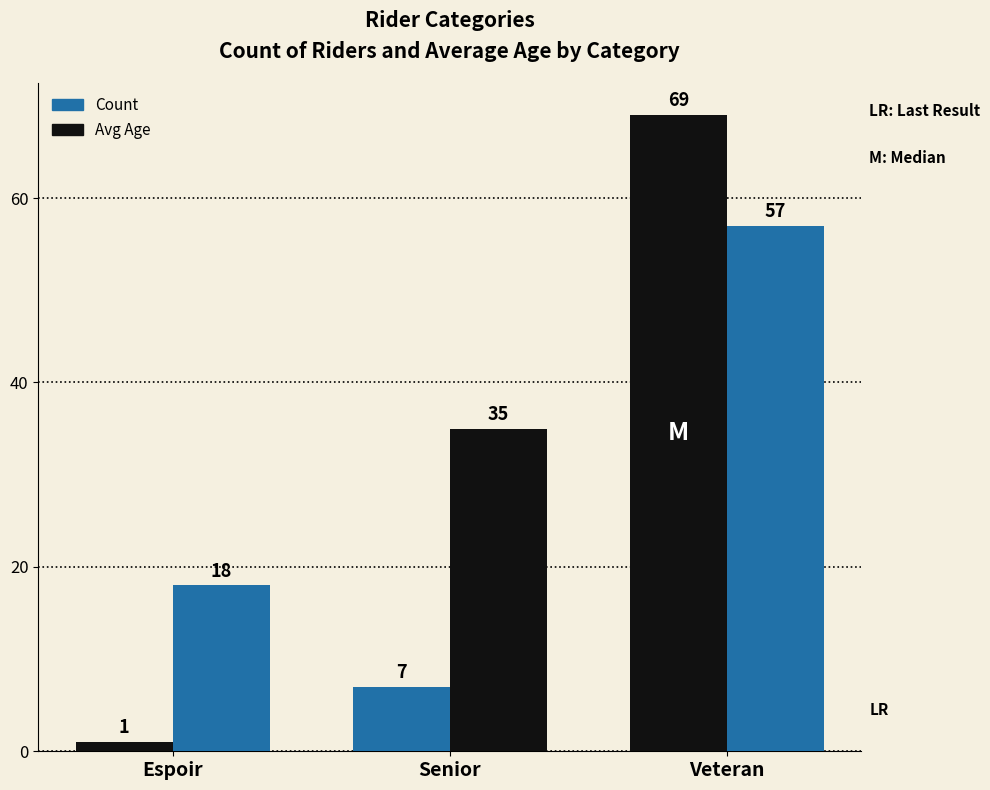

How many values in the Avg Age series are below 35?

1